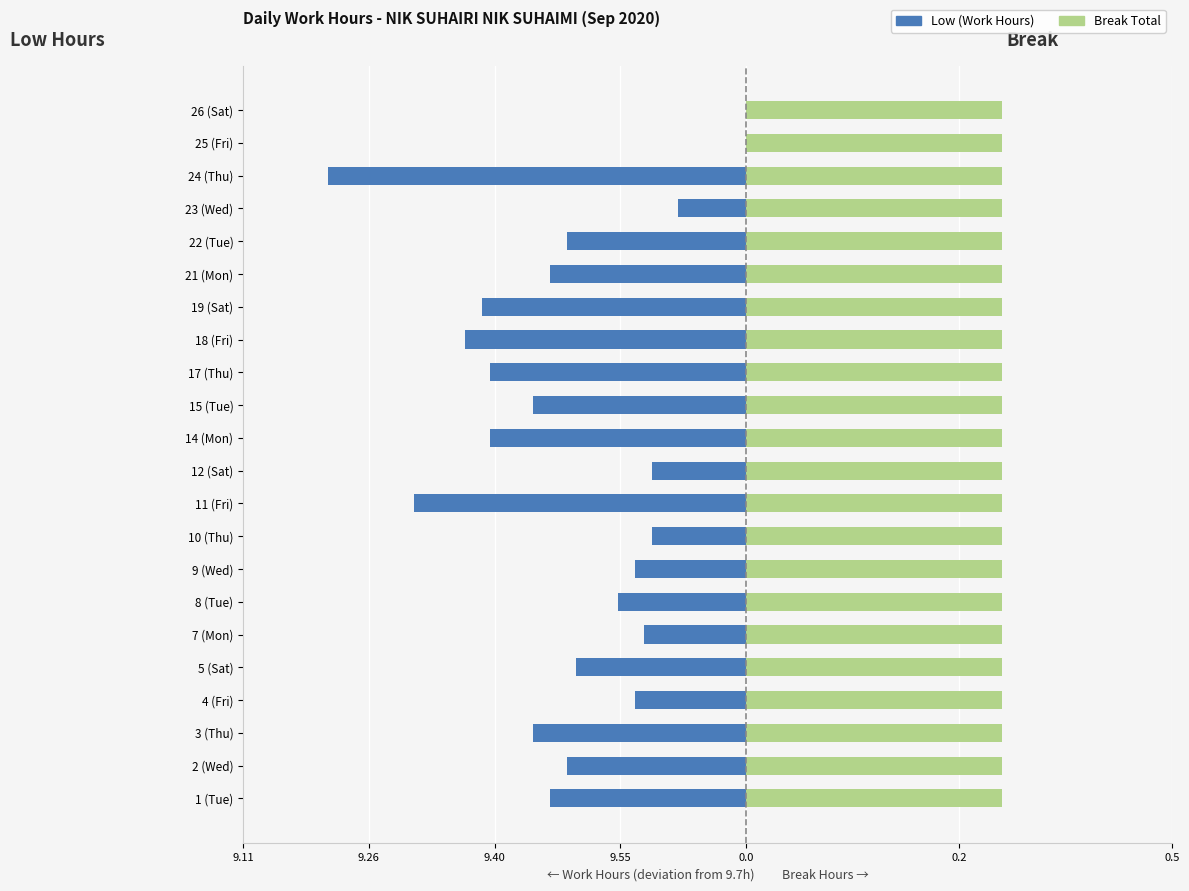

Does the chart contain stacked bars?

No